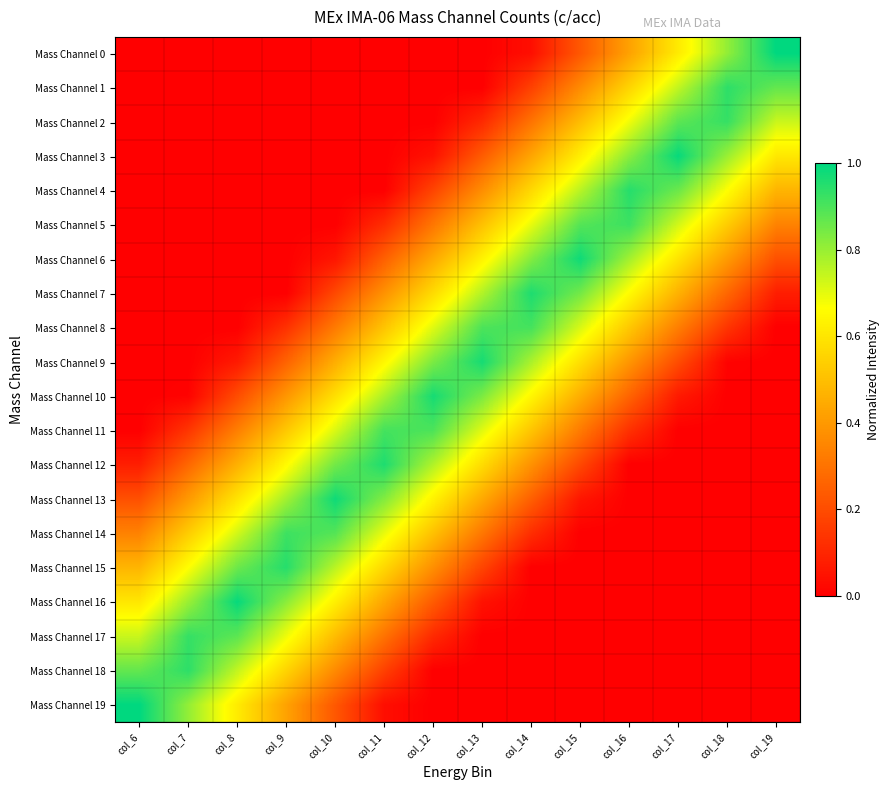

Which series changed the most between col_9 and col_18?

Mass Channel 15